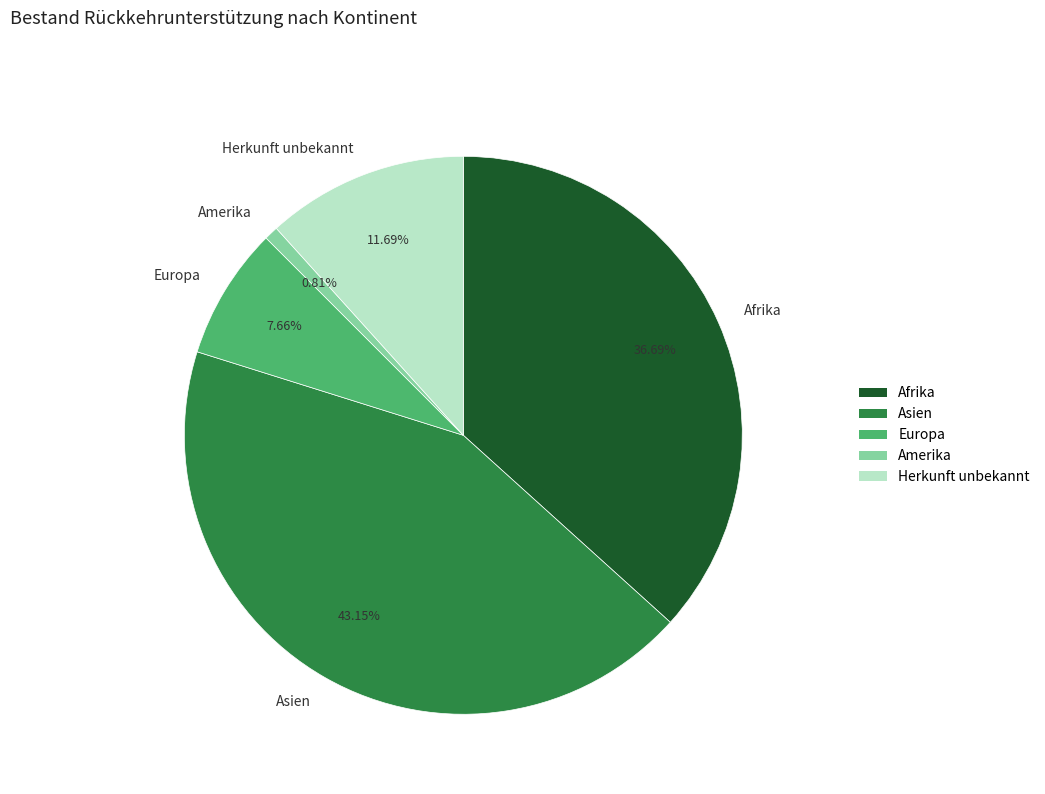

Combined, do Amerika and Afrika account for over 50%?

No